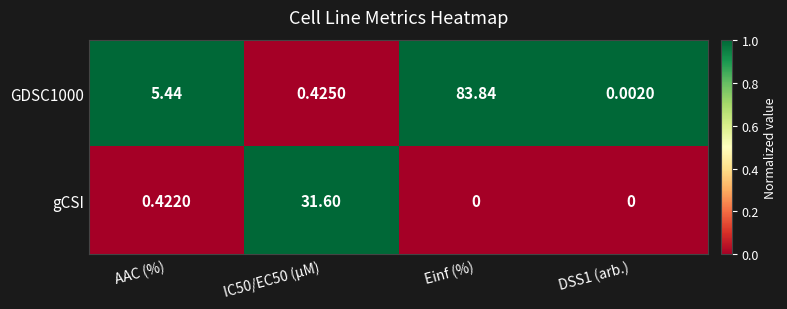

At which label does GDSC1000 reach its peak?

Einf (%)